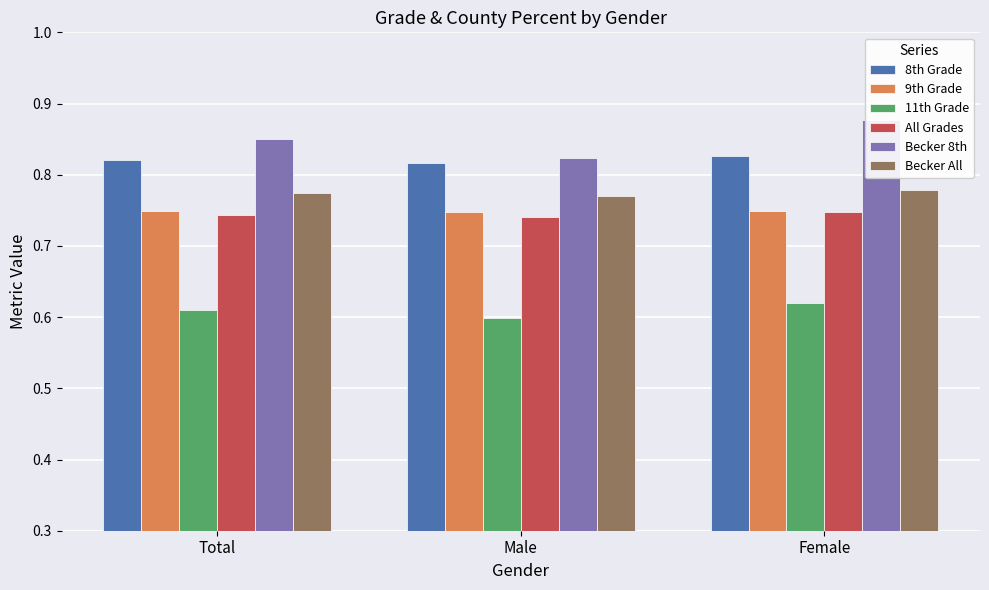

How many bars are there in total?

18